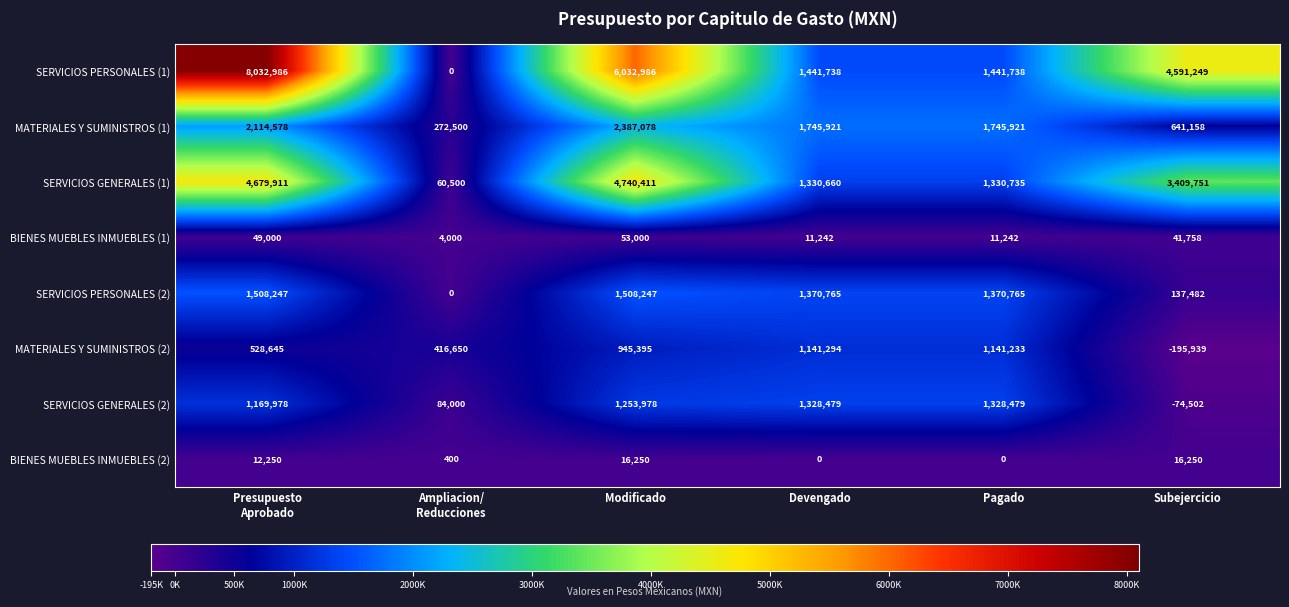

Is it true that SERVICIOS GENERALES (2) equals 1328479 at Devengado?

True